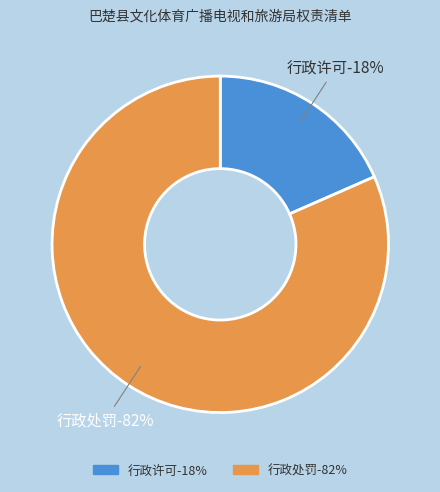

Combined, what portion of the pie is 行政许可 and 行政处罚?

100.0%